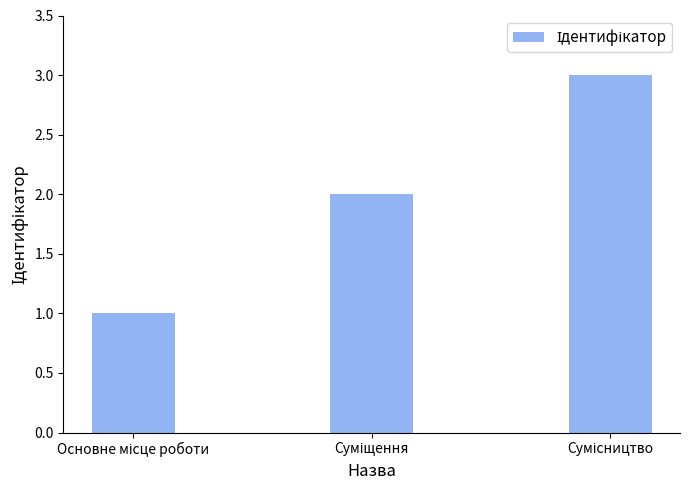

Are the bars horizontal?

No